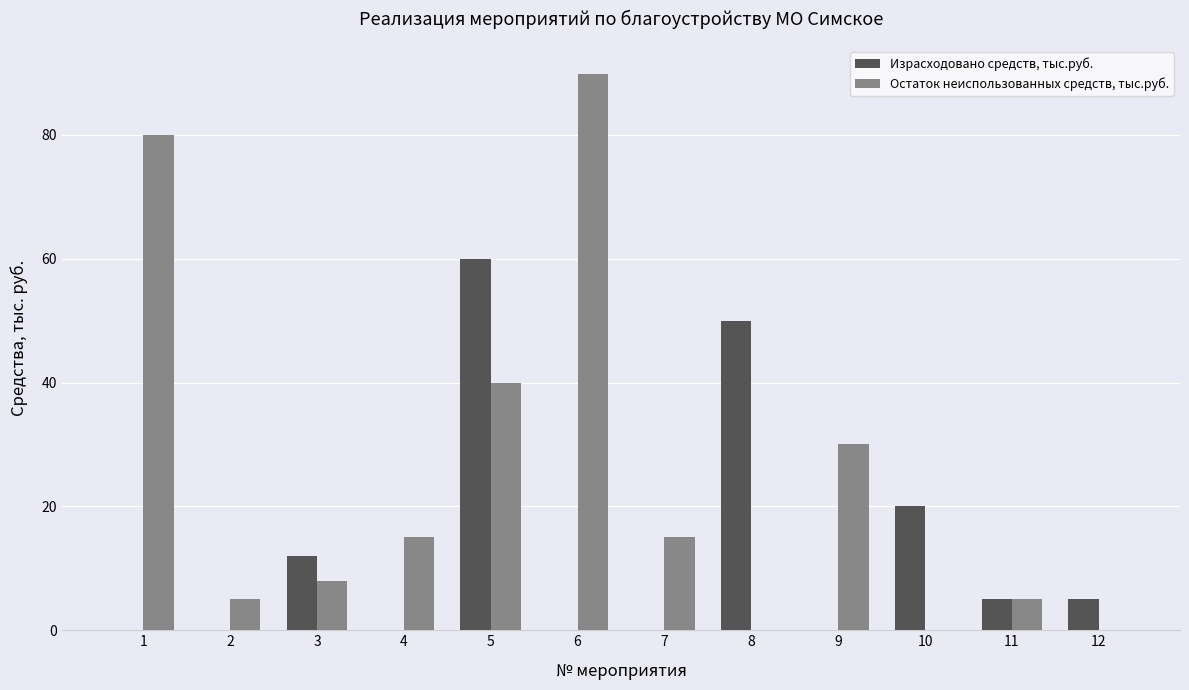

True or false: Остаток неиспользованных средств, тыс.руб. has a value of -37.5 at 8.

False